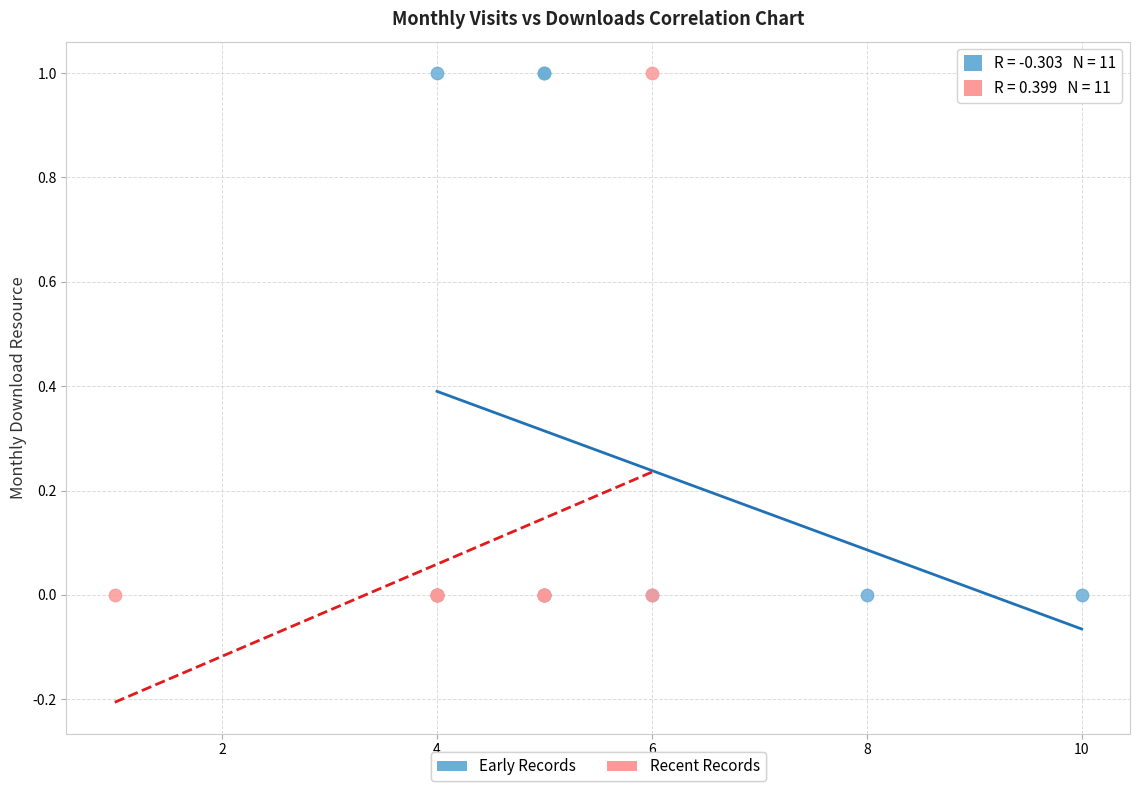

What are all the series names shown in the legend?

Early Records, Recent Records